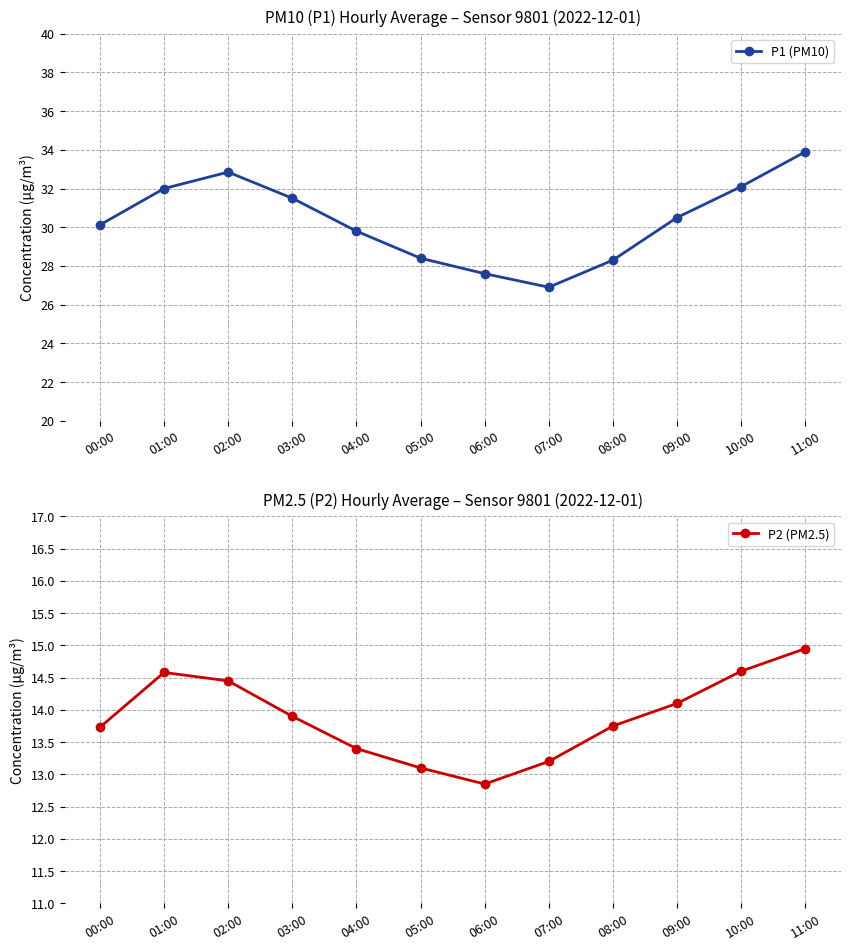

The P2 (PM2.5) series shows 5.4 at 03:00. True or false?

False